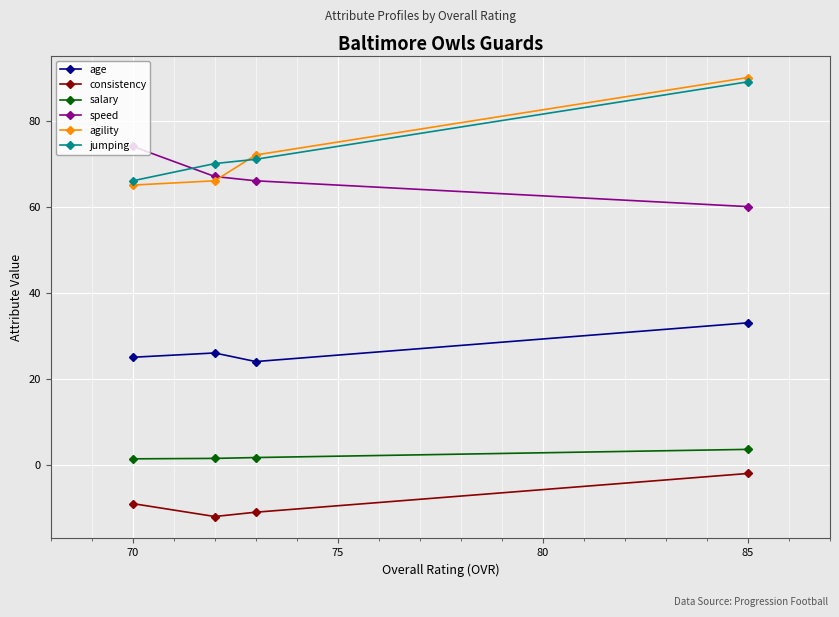

Does the chart display data point markers on the line(s)?

Yes